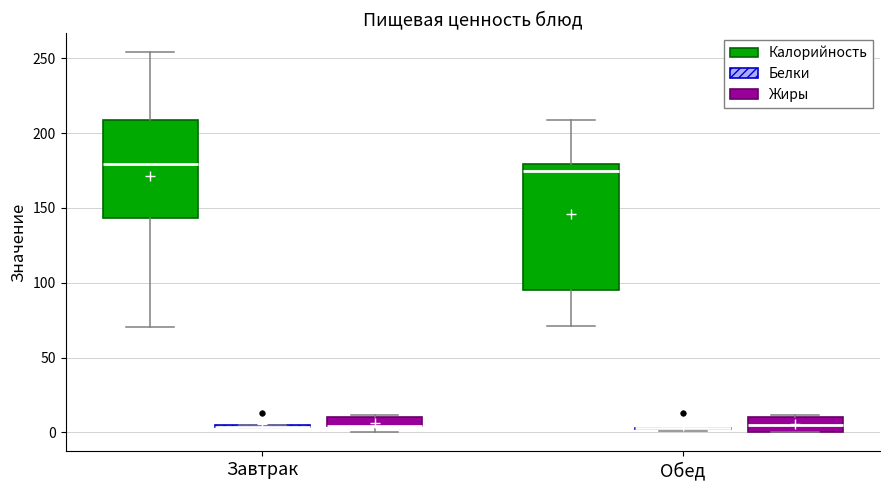

Which box is the tallest, from its lower edge to its upper edge?

Обед (Калорийность)